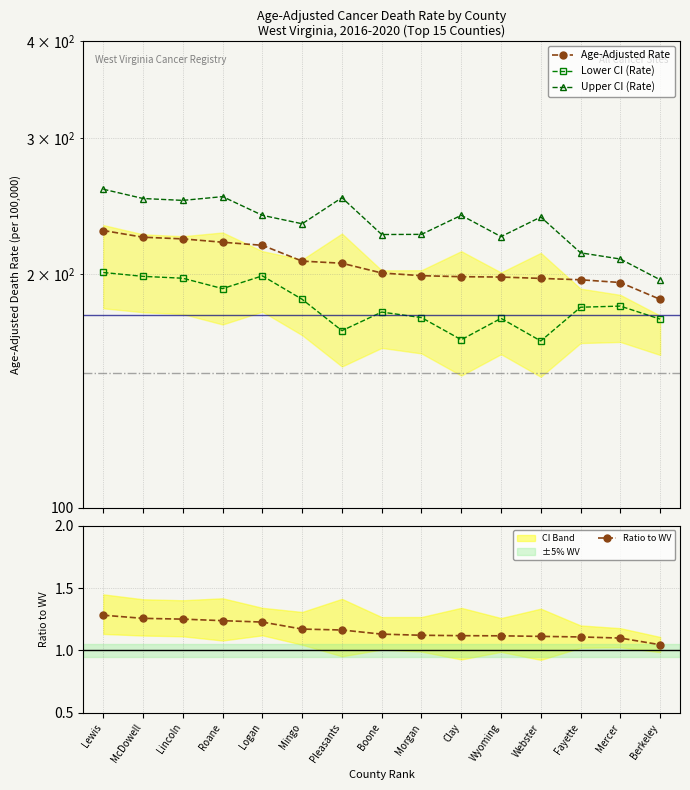

True or false: Ratio to WV and Upper CI (Rate) cross at least once.

False